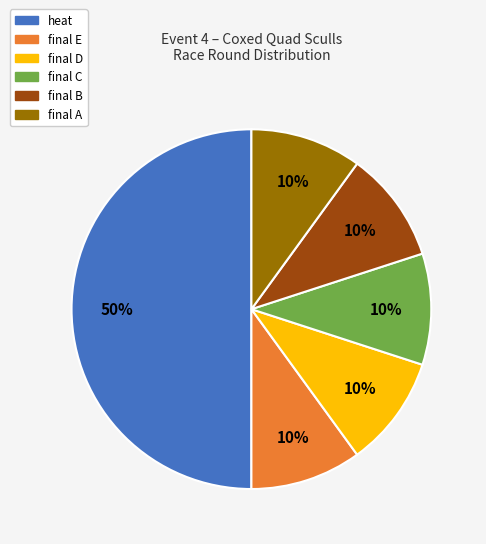

Do final E and final C together represent more than half of the pie?

No